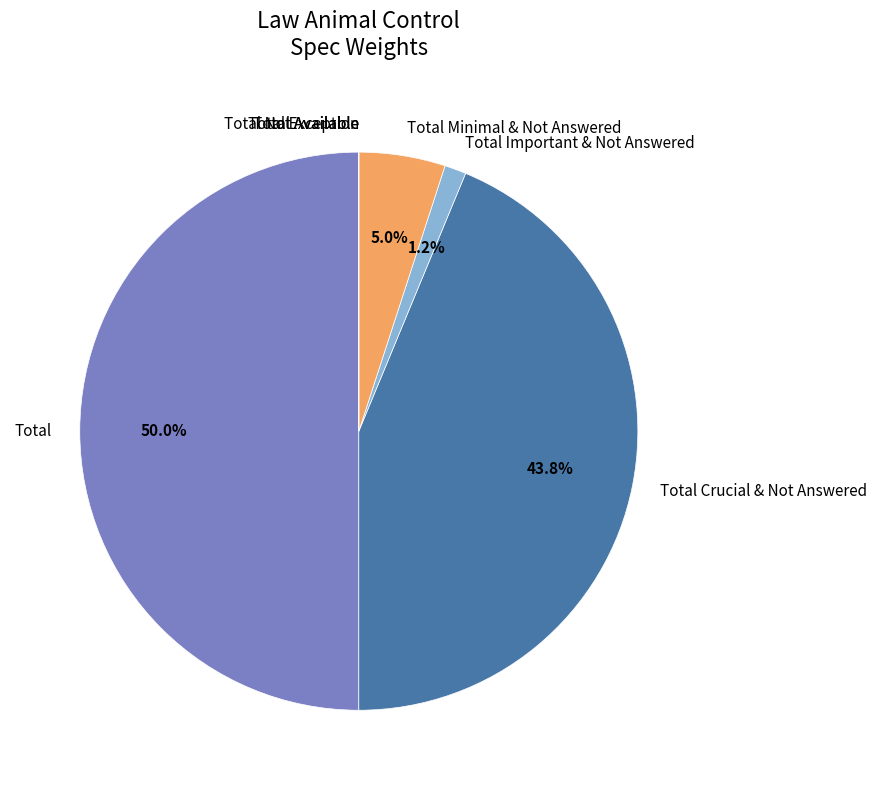

Which slice is the largest?

Total